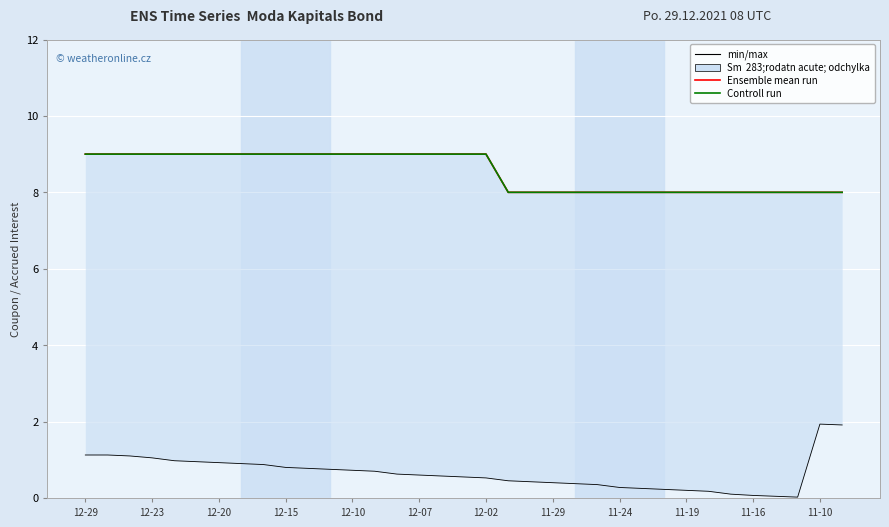

What is the sum of all Ensemble mean run values?

299